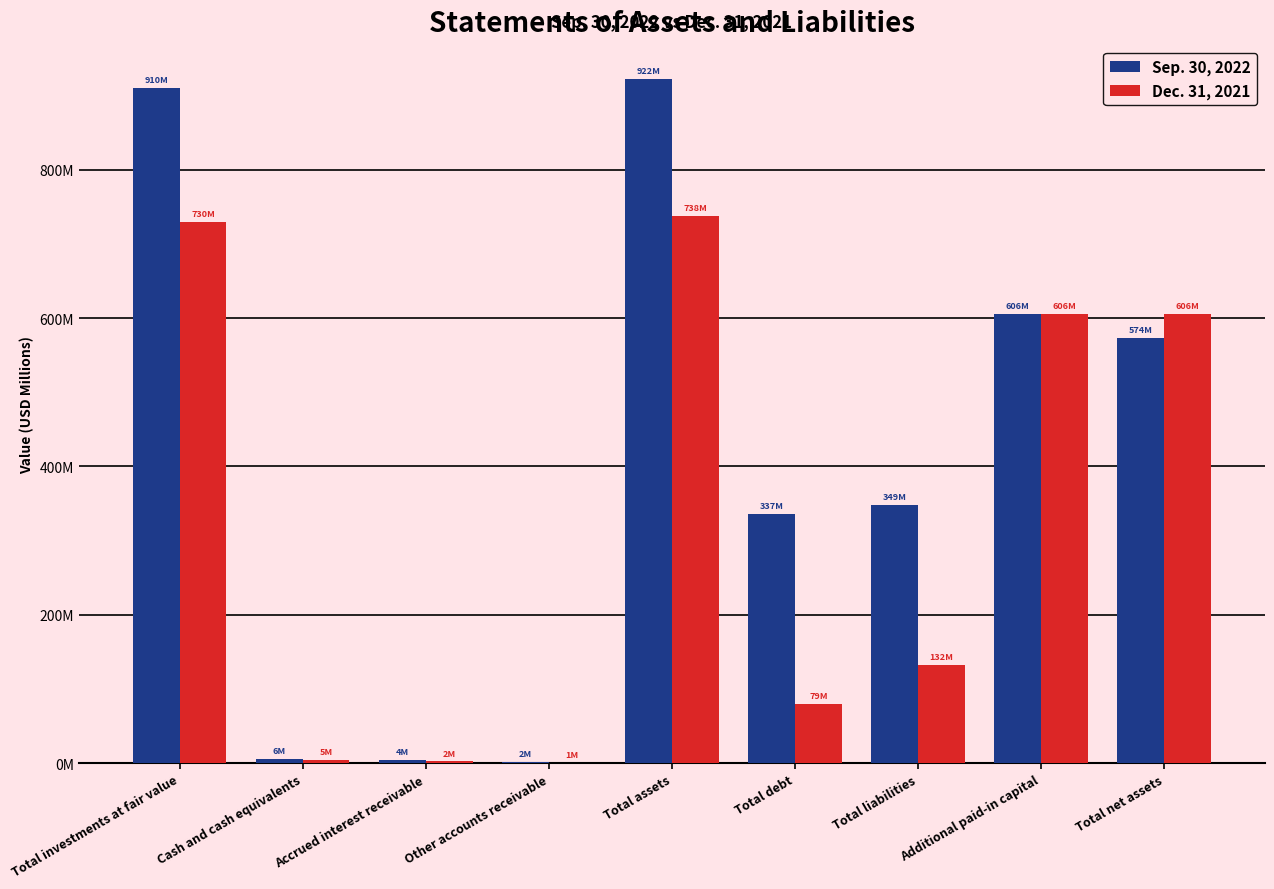

Where does the Dec. 31, 2021 series first go above 132?

Total investments at fair value